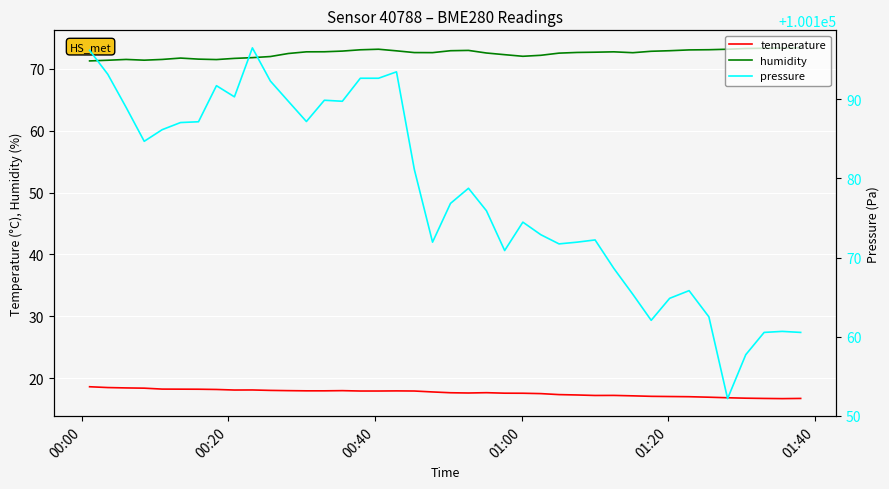

True or false: temperature and humidity intersect in this chart.

False